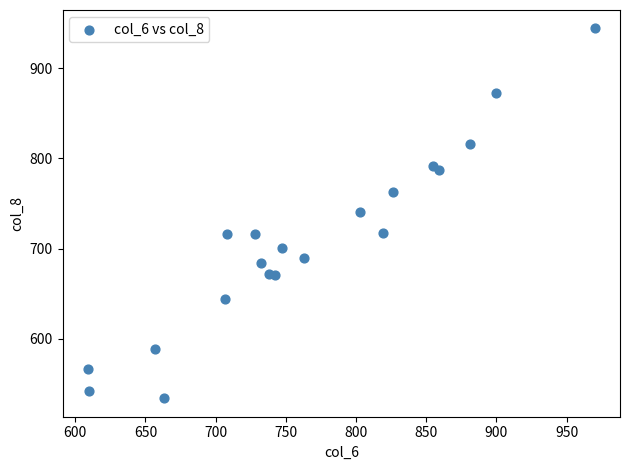

What is the range of X values (max minus min)?

361